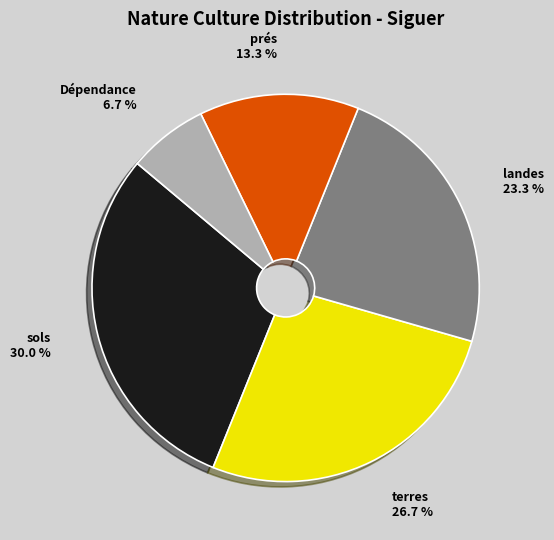

How many segments does this pie chart have?

5